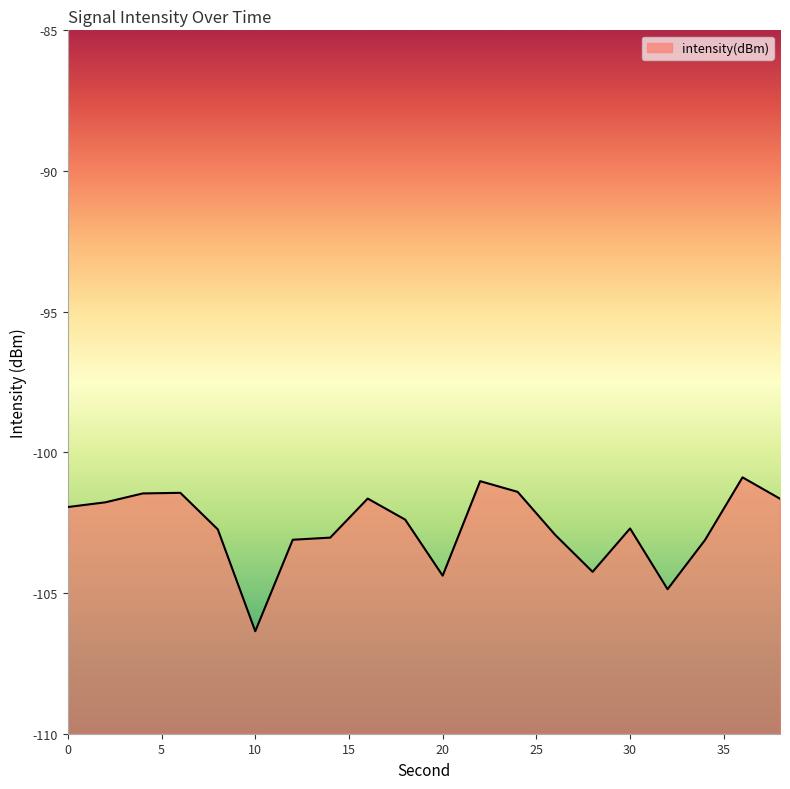

Between 4 and 12, which is larger?

4